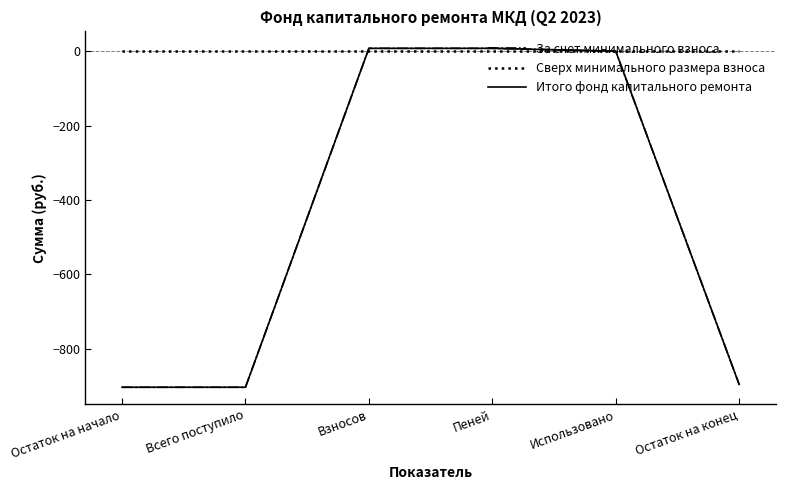

True or false: За счет минимального взноса has more than 0 interior local peaks.

False